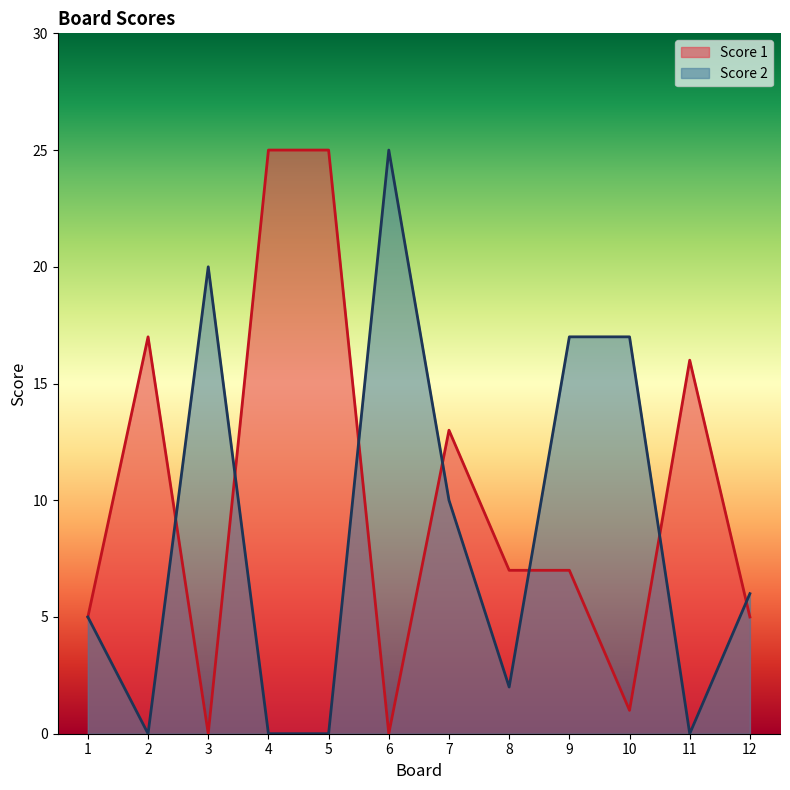

Does the chart display data point markers on the line(s)?

No